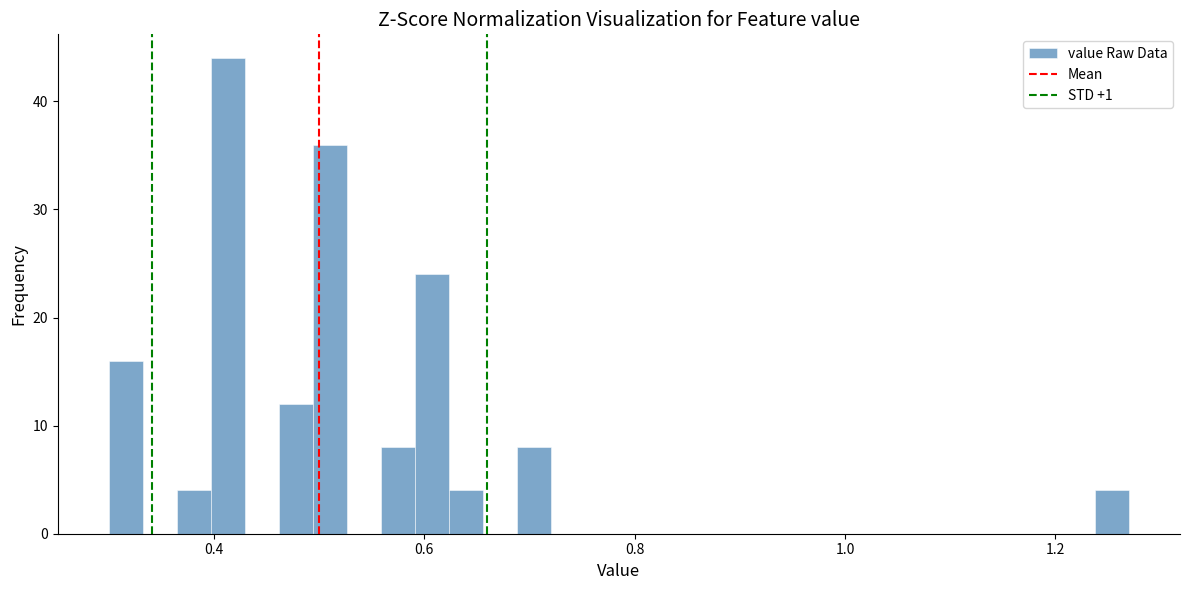

Read against the x-axis, roughly where is the centre of the tallest bar?

0.42